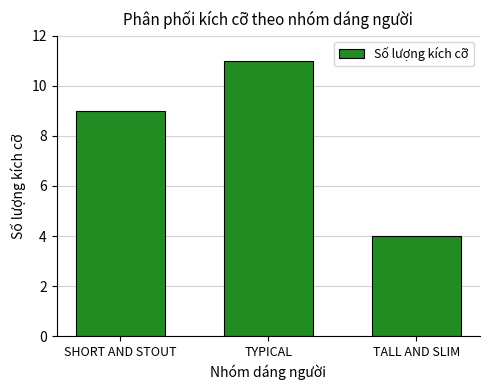

What is the label of the 2nd bar from the left?

TYPICAL